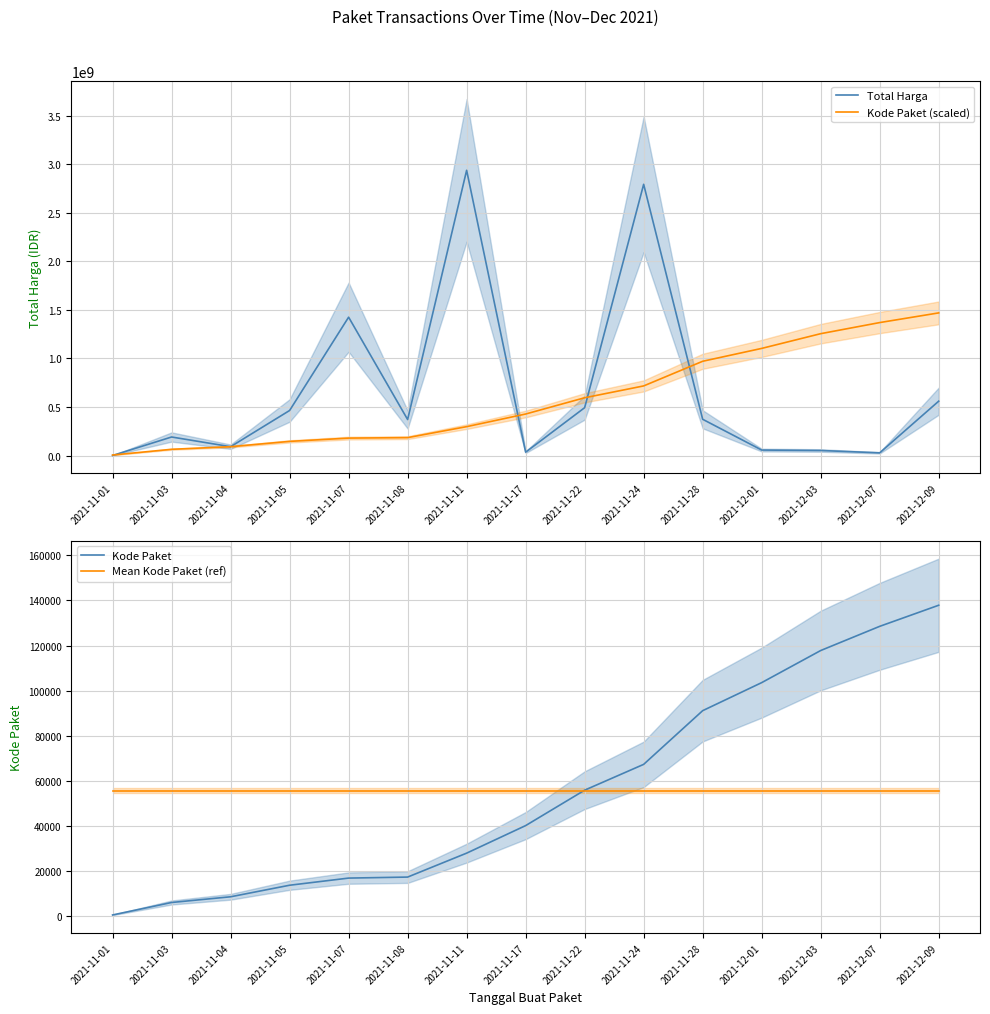

List the series in order of their peak value, lowest first.

Mean Kode Paket (ref), Kode Paket, Kode Paket (scaled), Total Harga